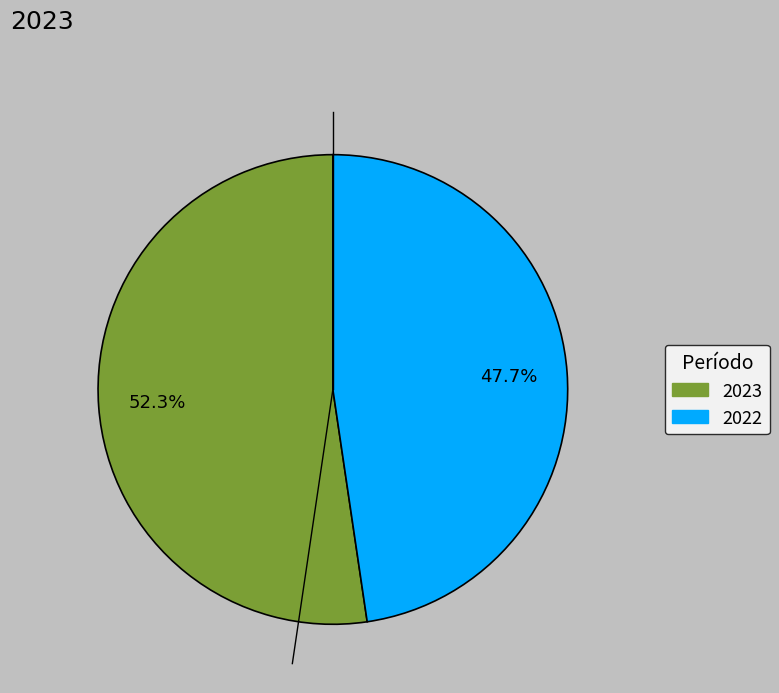

Is 2022 the majority of the pie?

No